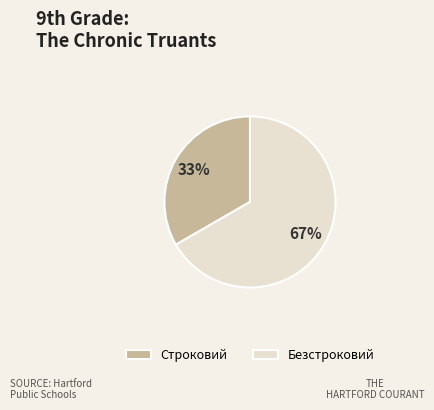

To the nearest percent, what is the average slice percentage?

50%